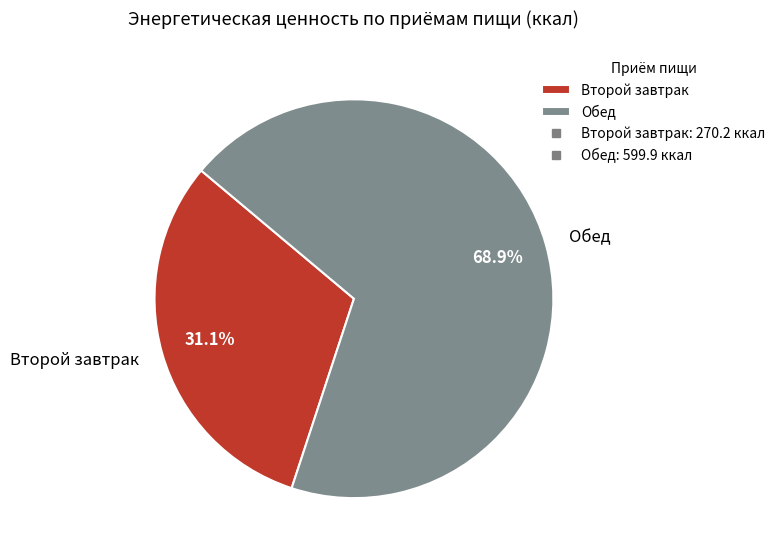

The Второй завтрак slice represents 41% of the pie. True or false?

False